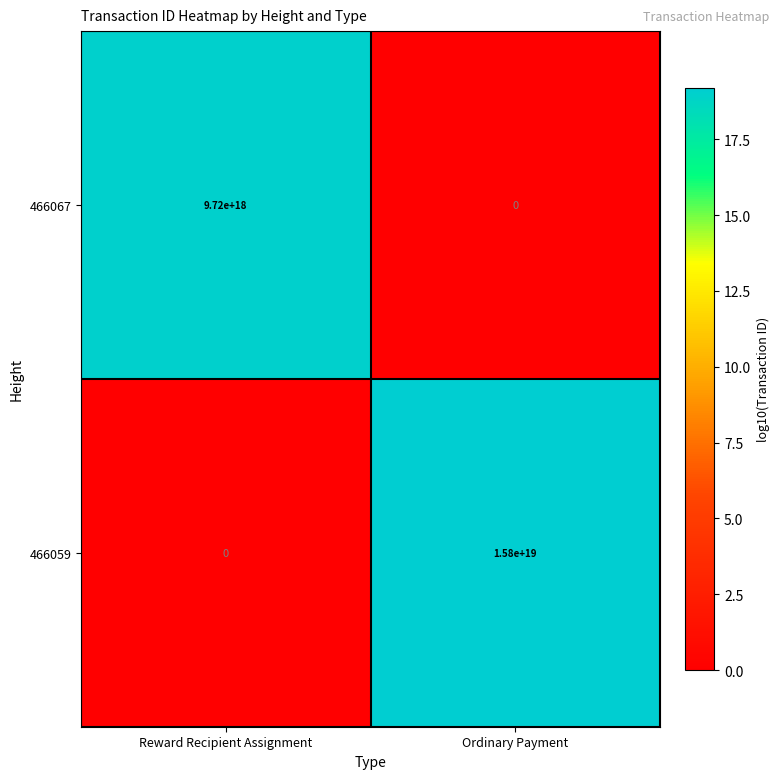

Rank the series by their average value, from lowest to highest.

466067, 466059